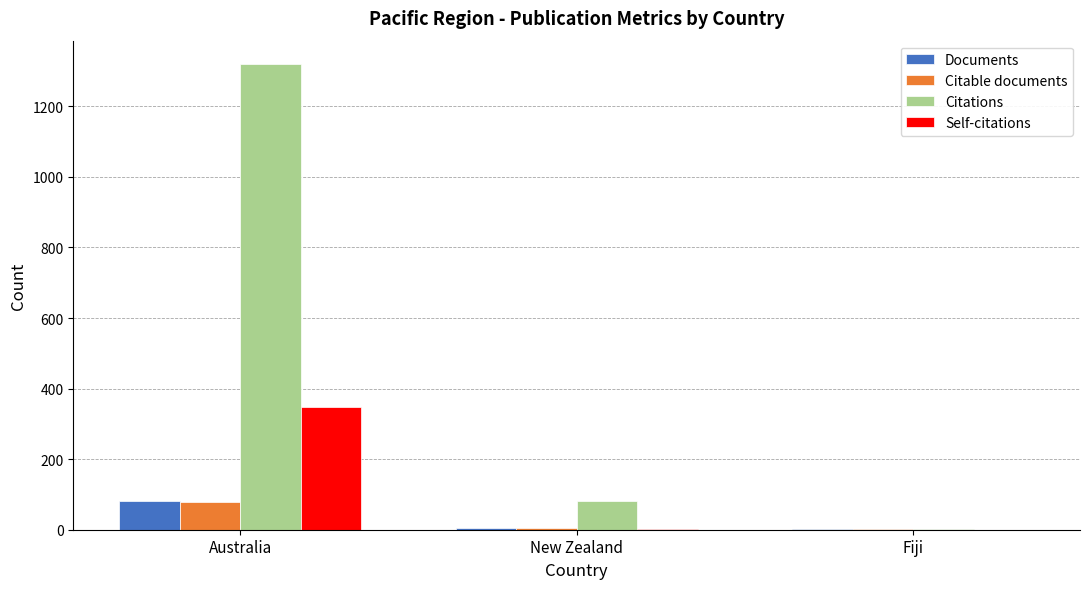

What is the total value across all series at Australia?

1829